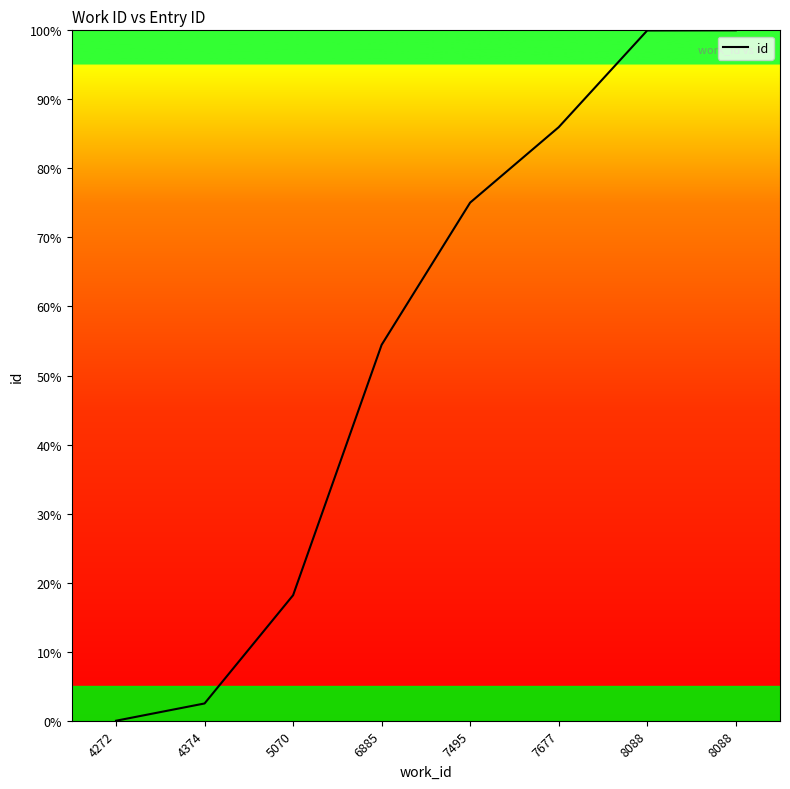

What is the maximum value shown in the chart?

100.0